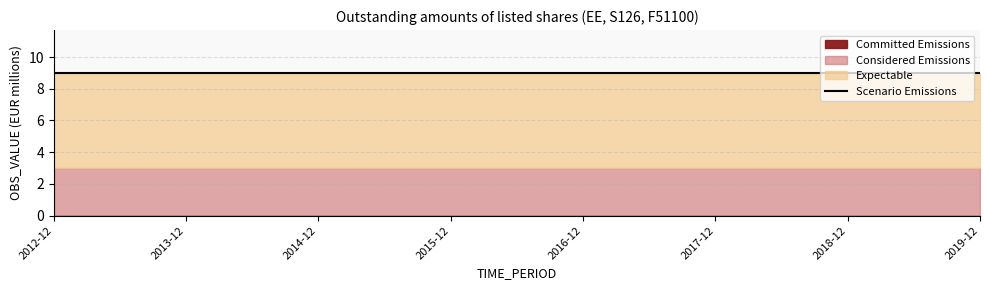

True or false: Expectable has a value of 2 at 2019-12.

False